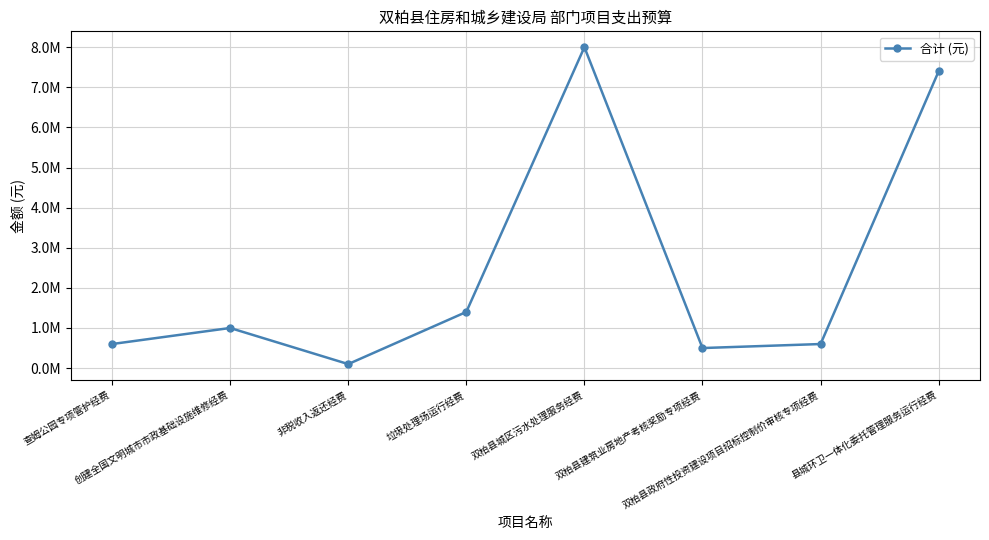

What is the sum of the values at 查姆公园专项管护经费 and 垃圾处理场运行经费?

2000000